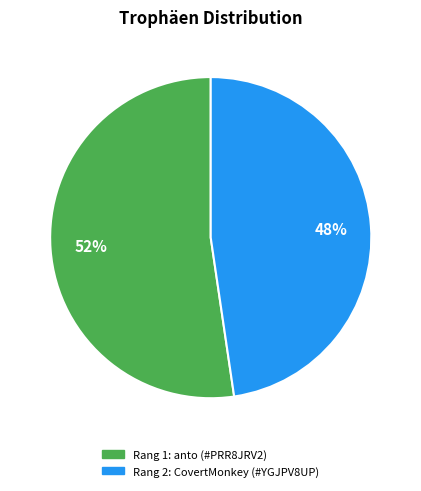

Is there any slice that represents more than half of the pie?

Yes